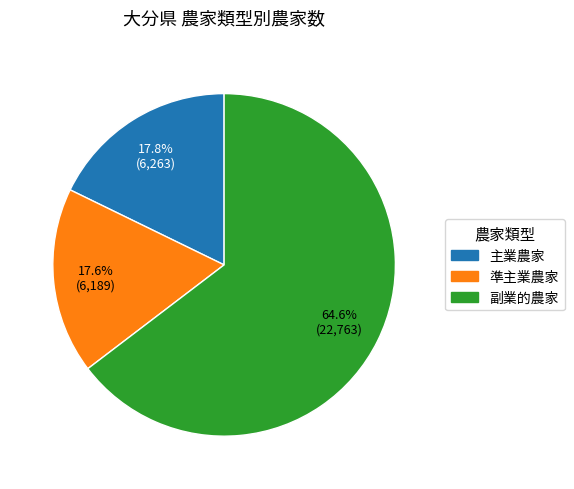

True or false: 主業農家 accounts for 5% of the total.

False